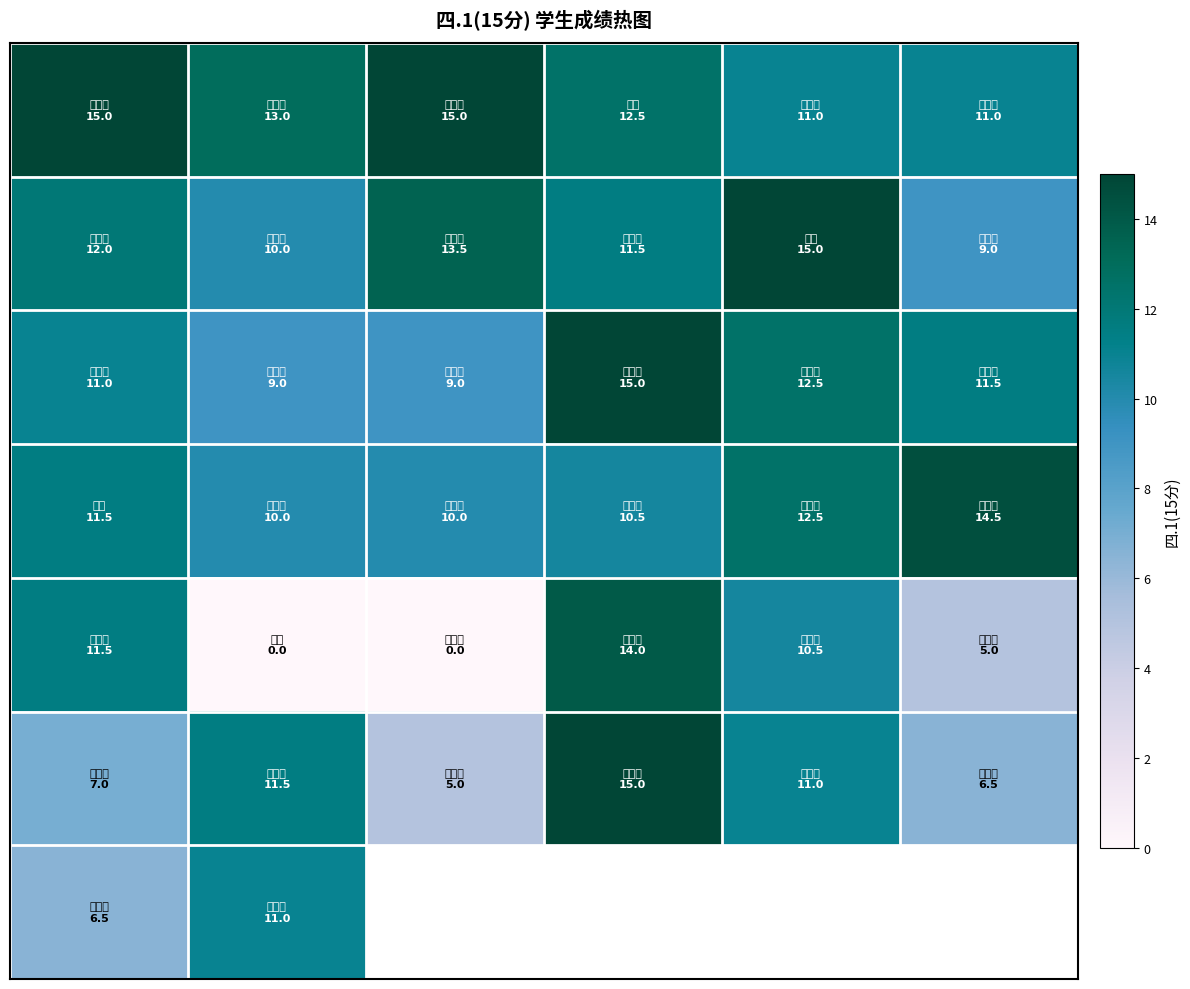

What is the maximum value shown in the chart?

15.0